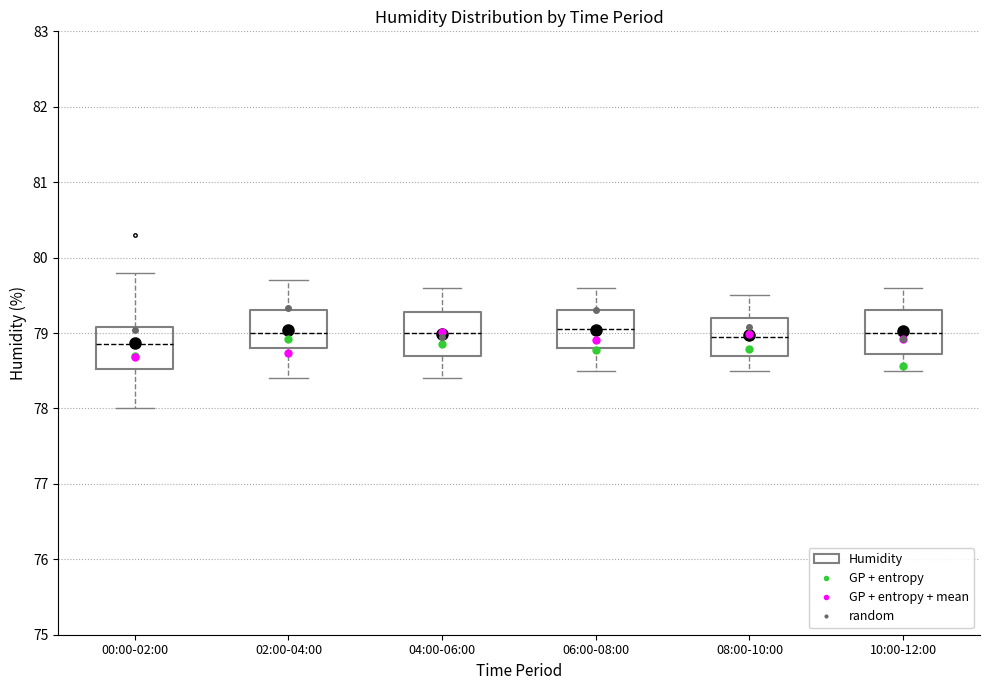

Reading left to right, read every box against the y-axis: the position of its median line, the range the box covers, and the ends of its whiskers. The values are not printed on the chart, so give them approximately, as read against the axis.

00:00-02:00: median 78.9, box 78.5 to 79.1, whiskers 78.0 to 79.8
02:00-04:00: median 79.0, box 78.8 to 79.3, whiskers 78.4 to 79.7
04:00-06:00: median 79.0, box 78.7 to 79.3, whiskers 78.4 to 79.6
06:00-08:00: median 79.1, box 78.8 to 79.3, whiskers 78.5 to 79.6
08:00-10:00: median 79.0, box 78.7 to 79.2, whiskers 78.5 to 79.5
10:00-12:00: median 79.0, box 78.7 to 79.3, whiskers 78.5 to 79.6